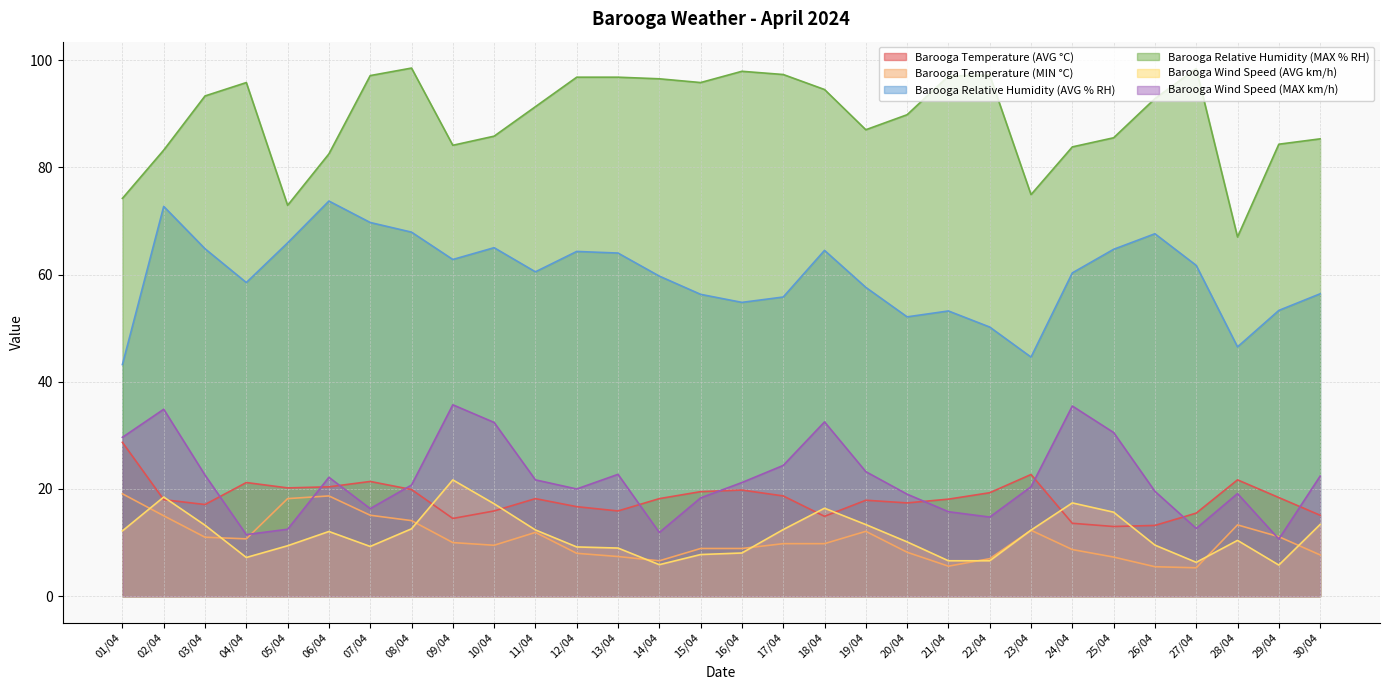

In Barooga Relative Humidity (MAX % RH), how many points are higher than both neighbors (excluding endpoints)?

5